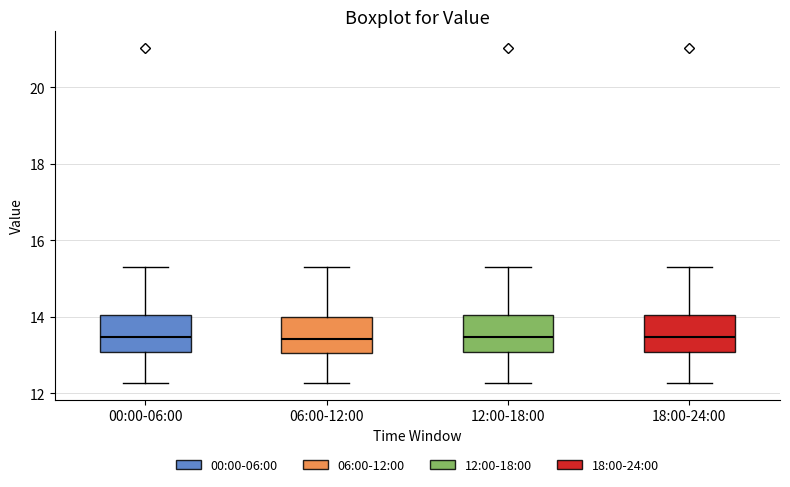

Reading left to right, transcribe this box plot: for each box, give where its median line is, the range the box spans, and where its two whiskers end, as read against the y-axis. The values are not printed on the chart, so give them approximately, as read against the axis.

00:00-06:00: median 13.4, box 13.0 to 14.0, whiskers 12.2 to 15.4
06:00-12:00: median 13.4, box 13.0 to 14.0, whiskers 12.2 to 15.4
12:00-18:00: median 13.4, box 13.0 to 14.0, whiskers 12.2 to 15.4
18:00-24:00: median 13.4, box 13.0 to 14.0, whiskers 12.2 to 15.4